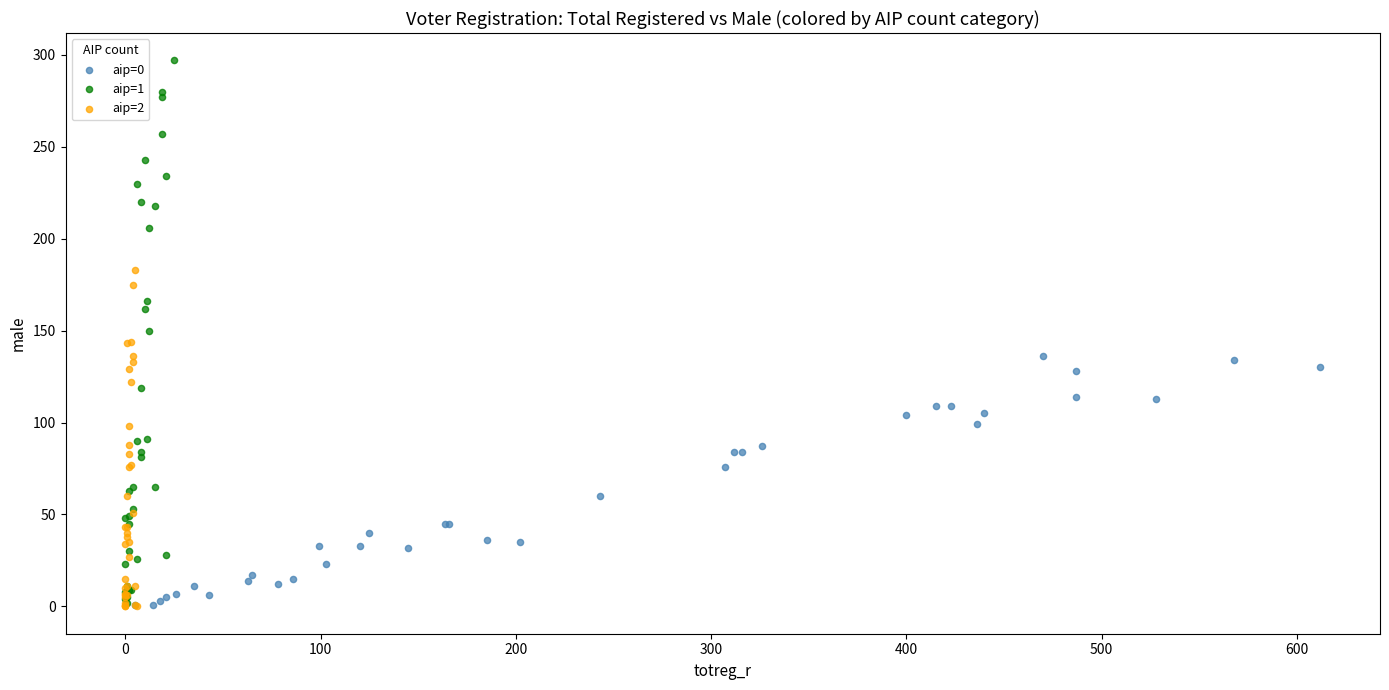

Which series has the widest spread of Y values?

aip=1